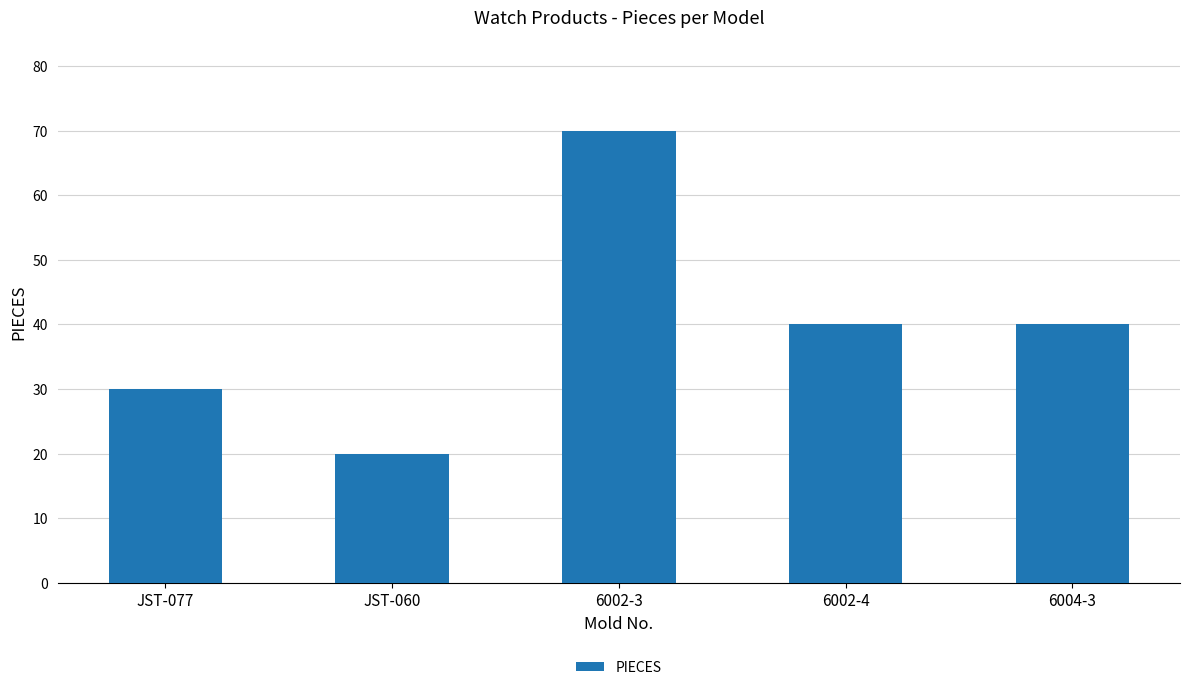

Reading left to right, transcribe all the data shown in this chart.

30	20	70	40	40